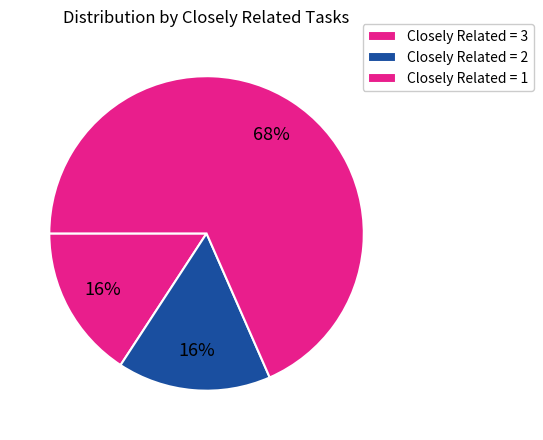

How many segments does this pie chart have?

3